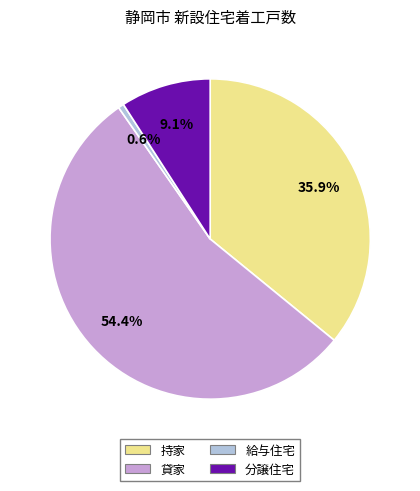

How many slices are in this pie chart?

4